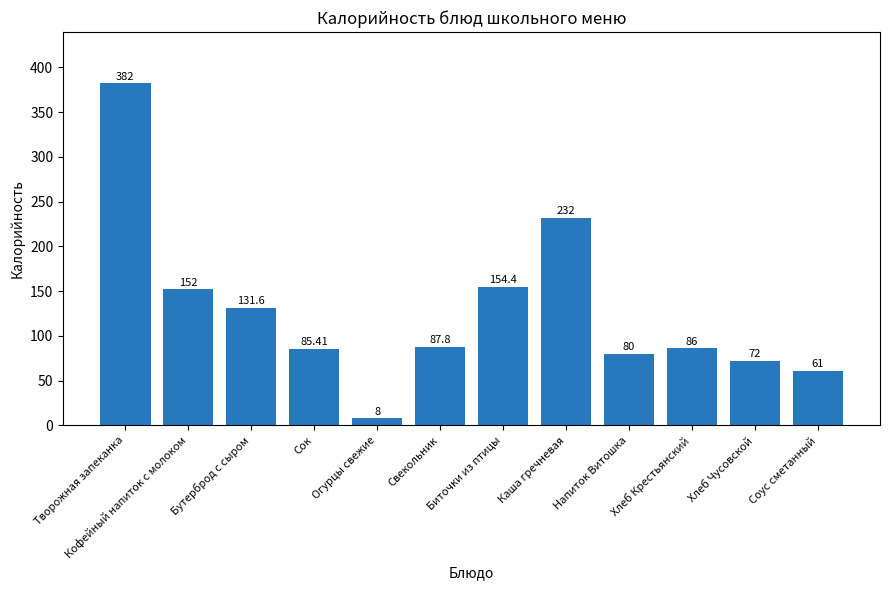

Is it true that the value at Напиток Витошка is 80.0?

True